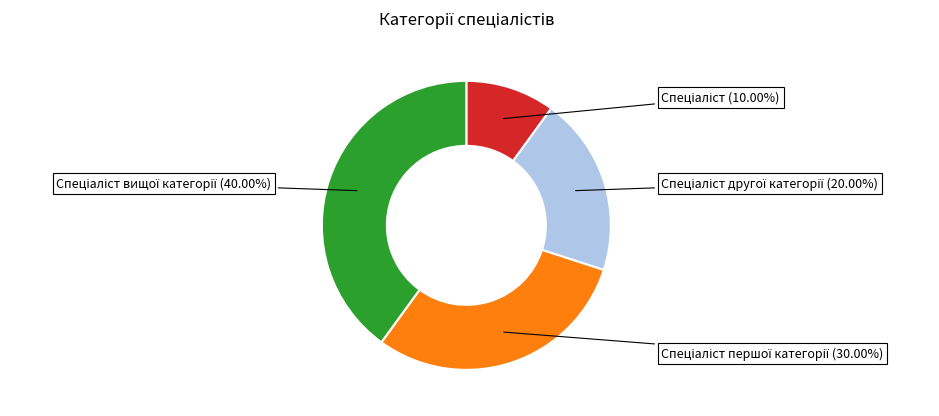

Is there any slice that represents more than half of the pie?

No